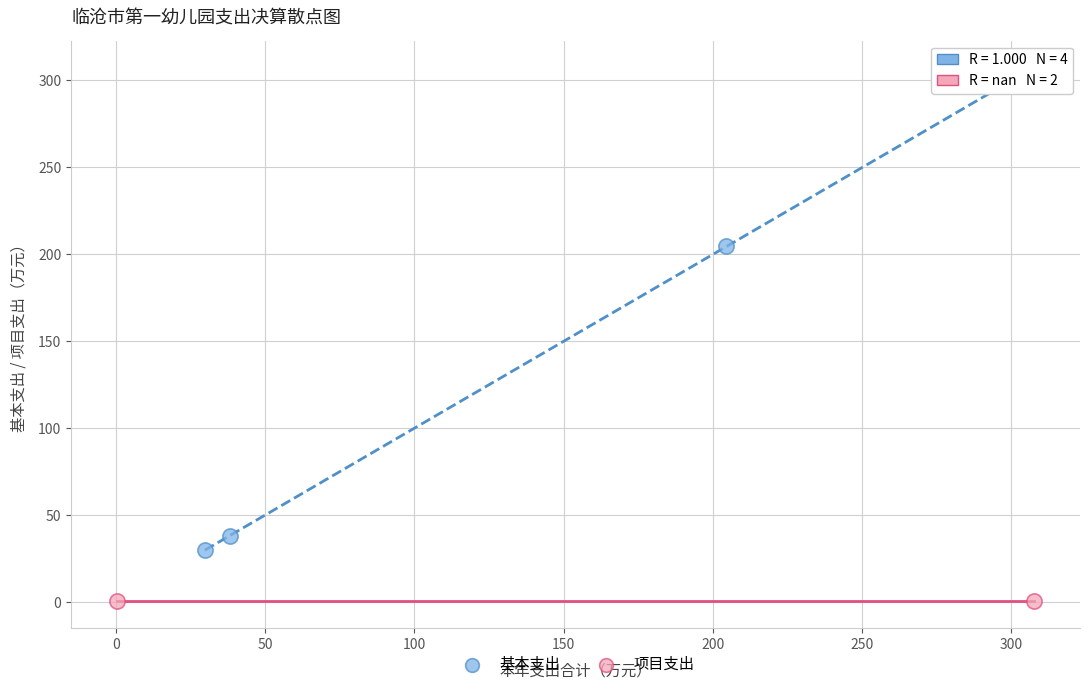

What are all the series names shown in the legend?

基本支出, 项目支出